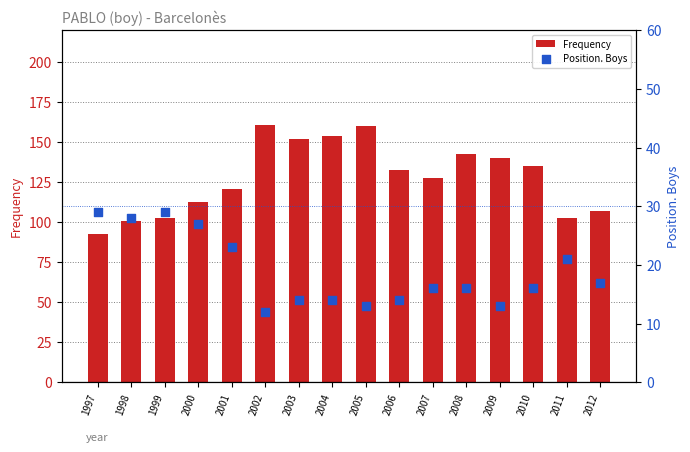

What are all the series names shown in the legend?

Frequency, Position. Boys